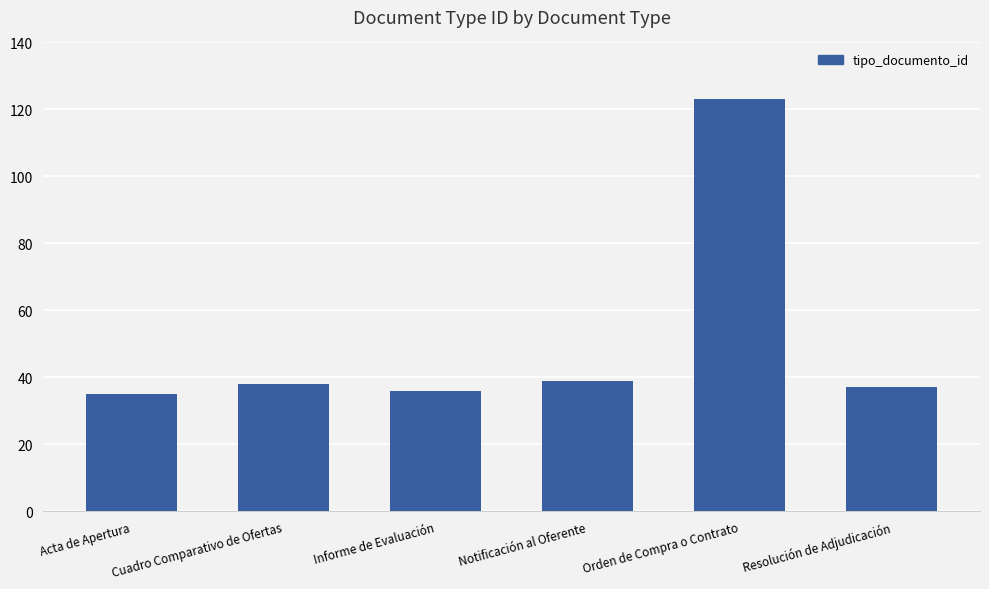

What is the difference between the second highest and minimum values?

4